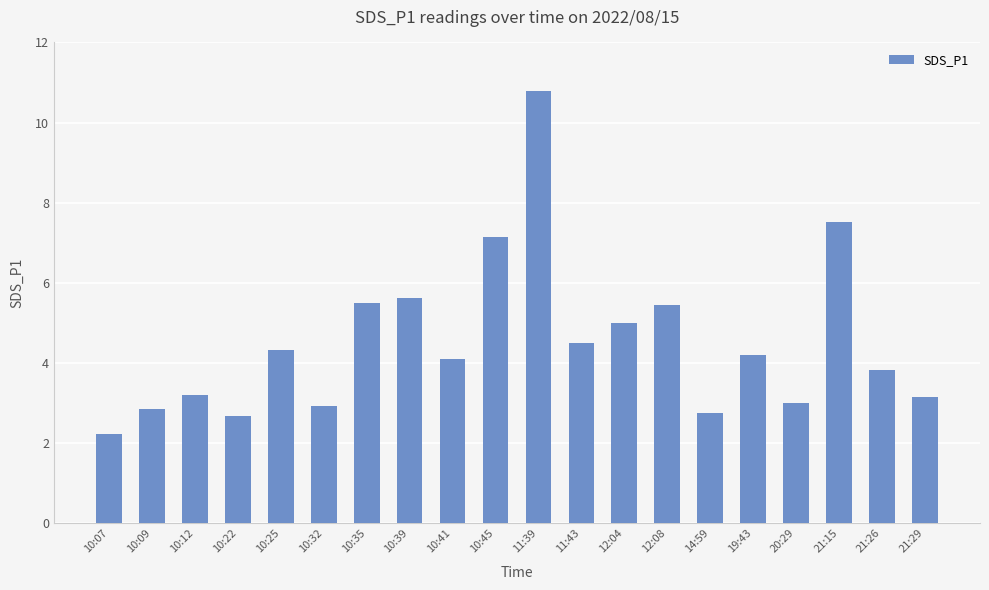

What is the greatest value displayed?

10.8